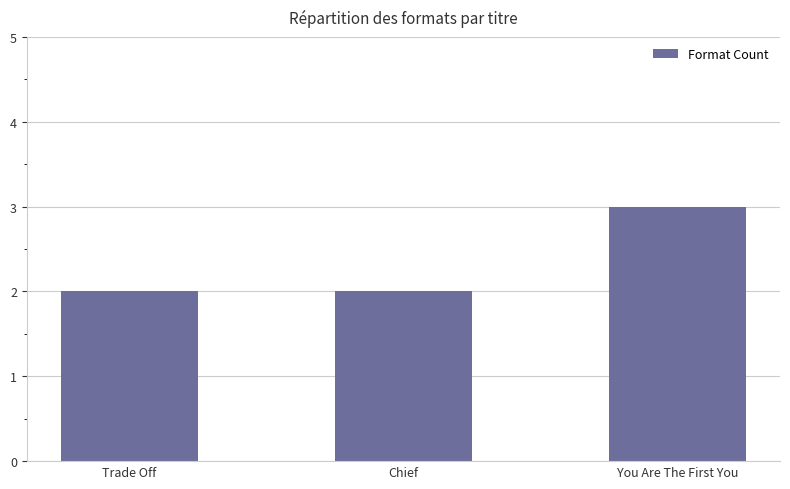

What is the value of the 2nd bar from the left?

2